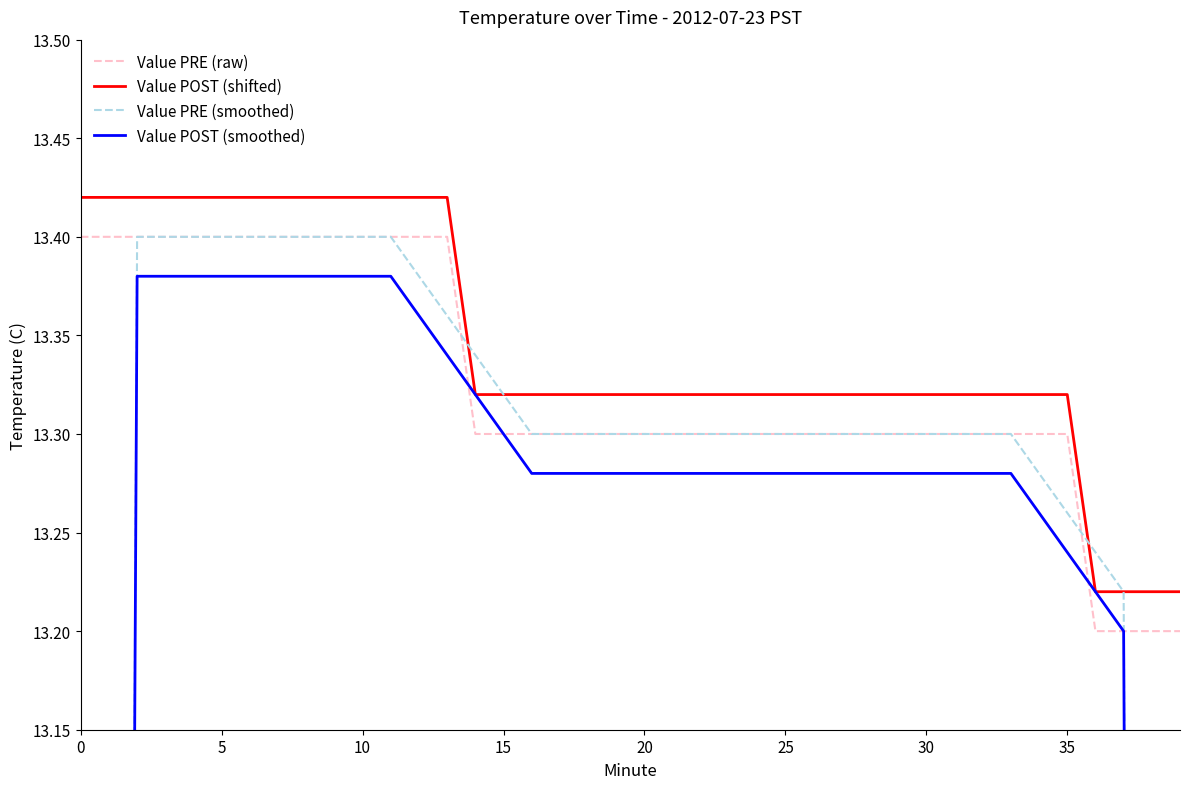

How many series are shown in this chart?

4